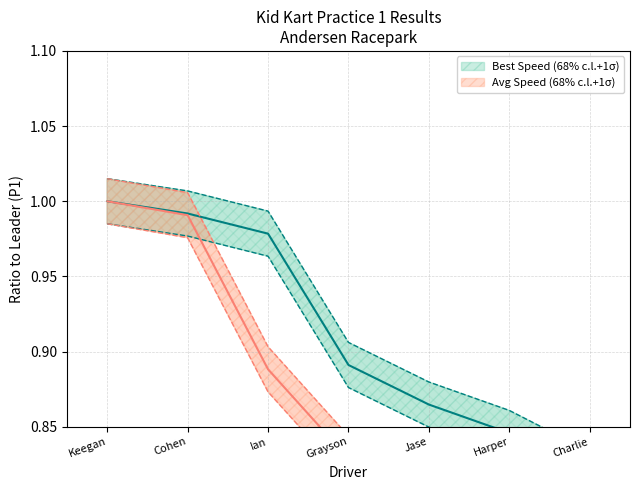

What is the minimum value shown in the chart?

0.6